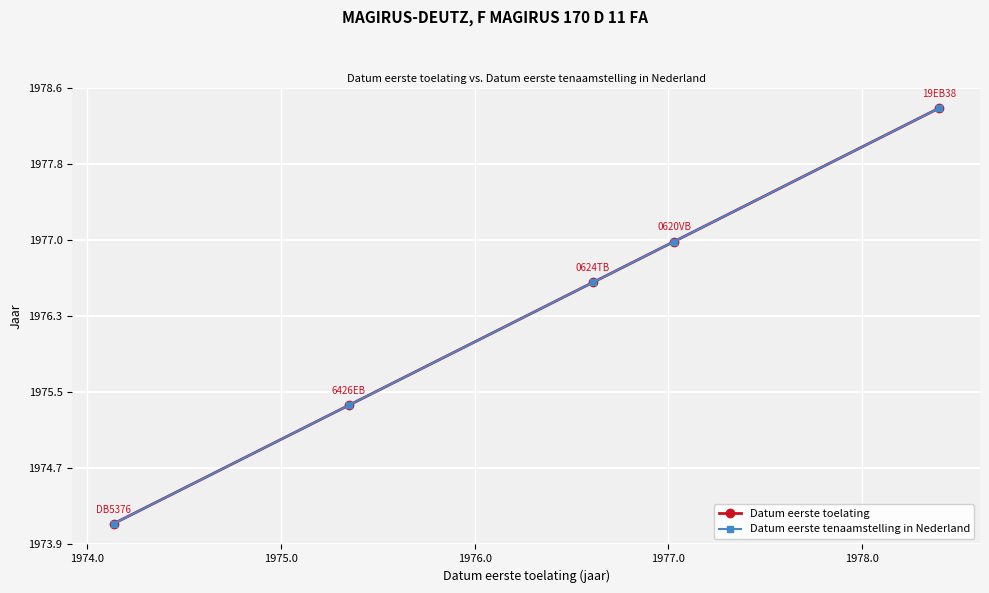

Is this an area chart (filled region under the line)?

No